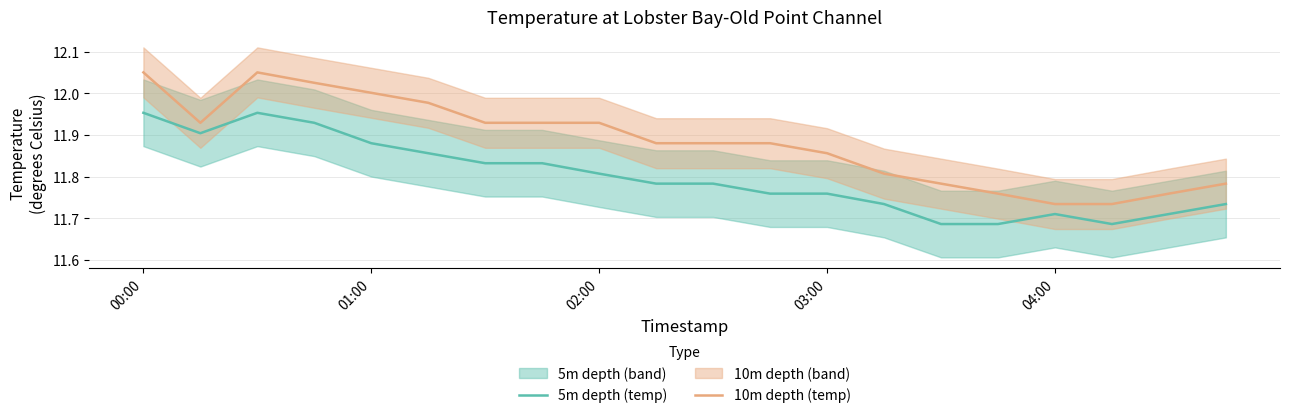

What is the difference between the maximum and minimum values in the 5m depth (temp) series?

0.3